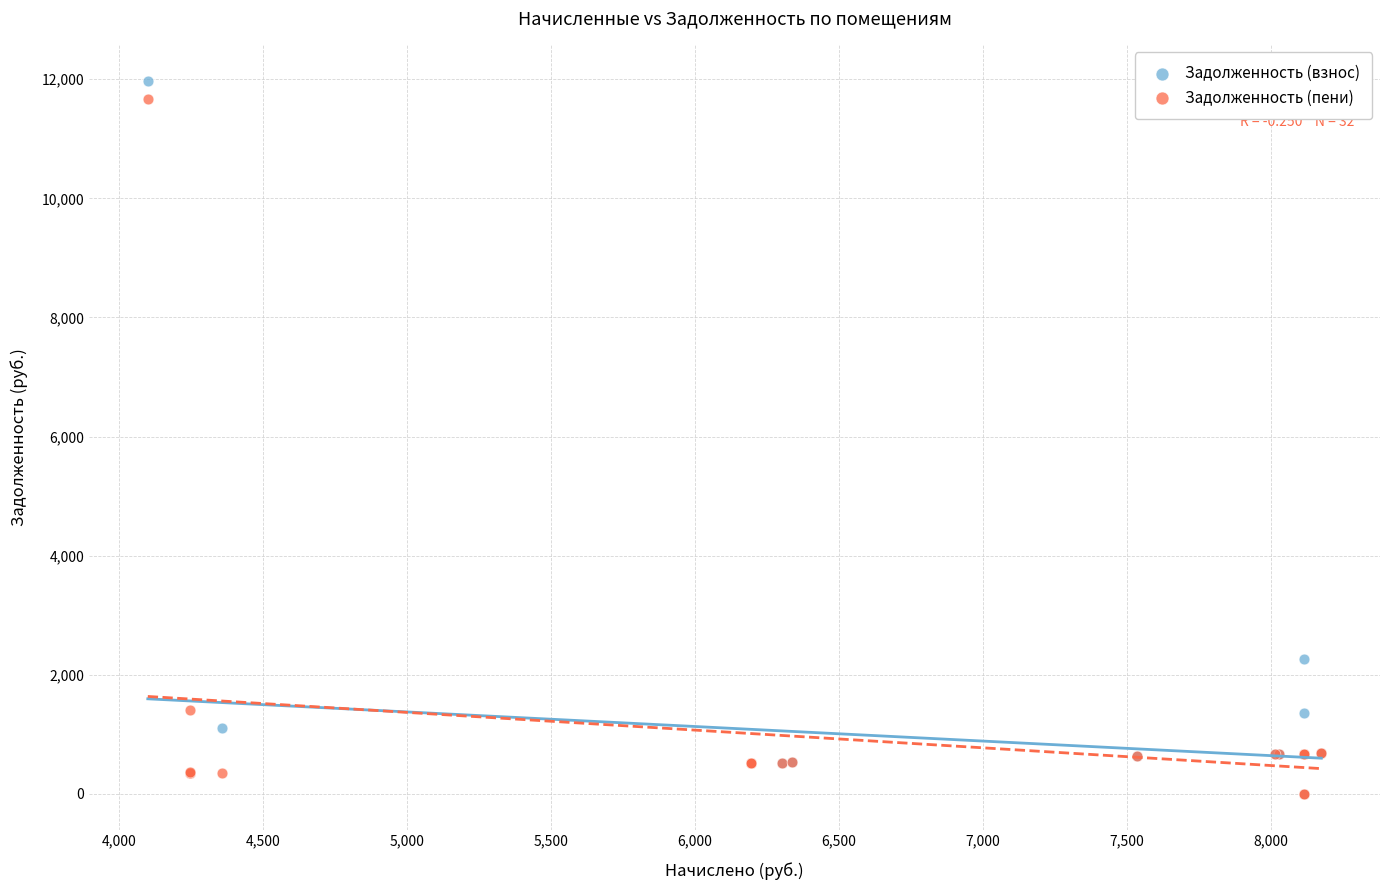

In the Задолженность (пени) series, what Y value is closest to 5830?

1415.9